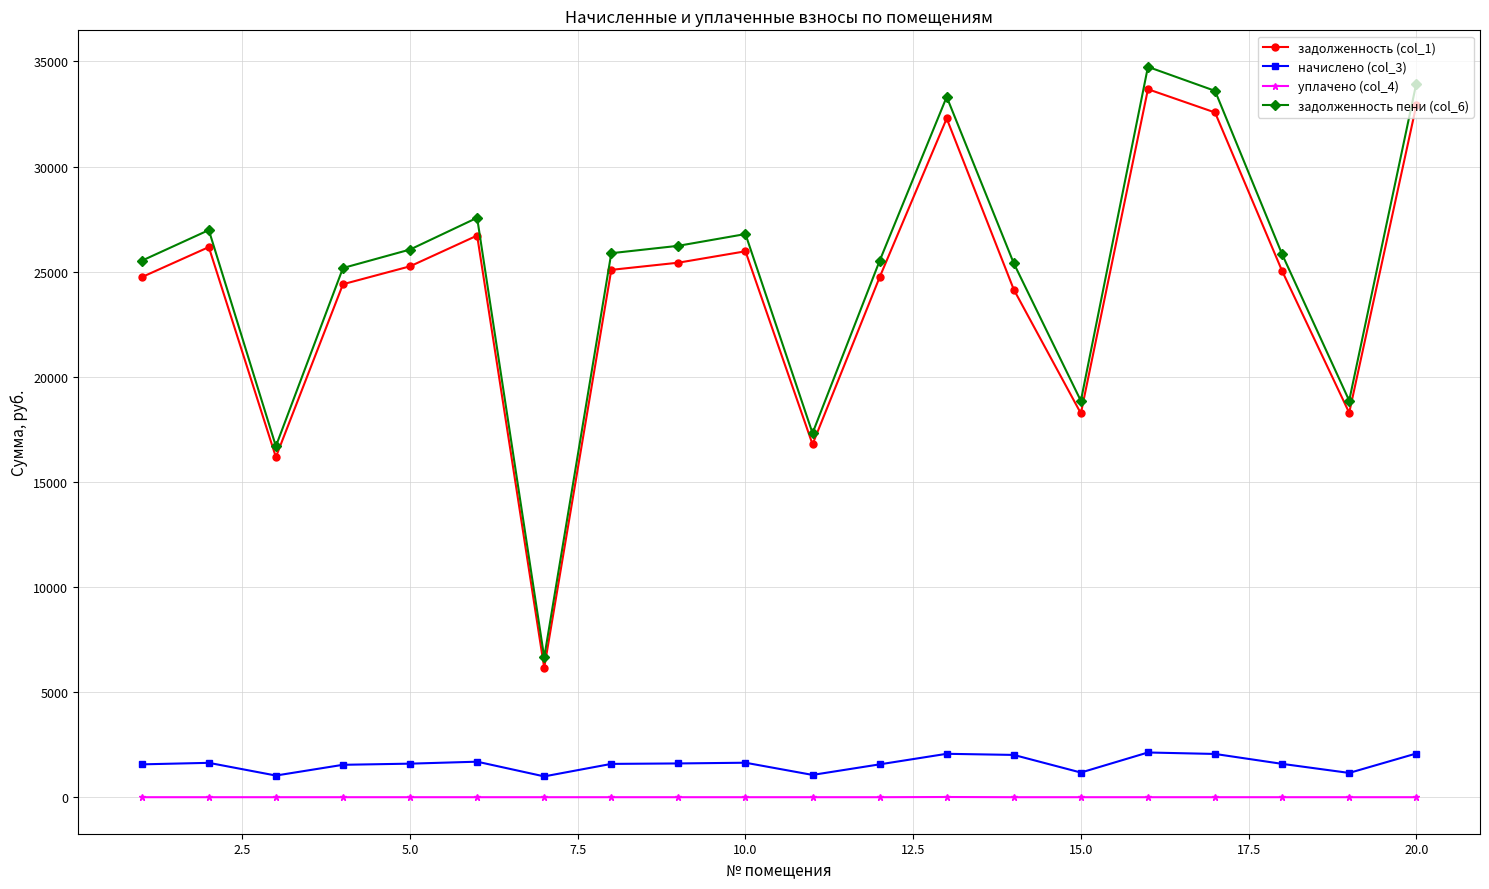

What are all the series names shown in the legend?

задолженность (col_1), начислено (col_3), уплачено (col_4), задолженность пени (col_6)